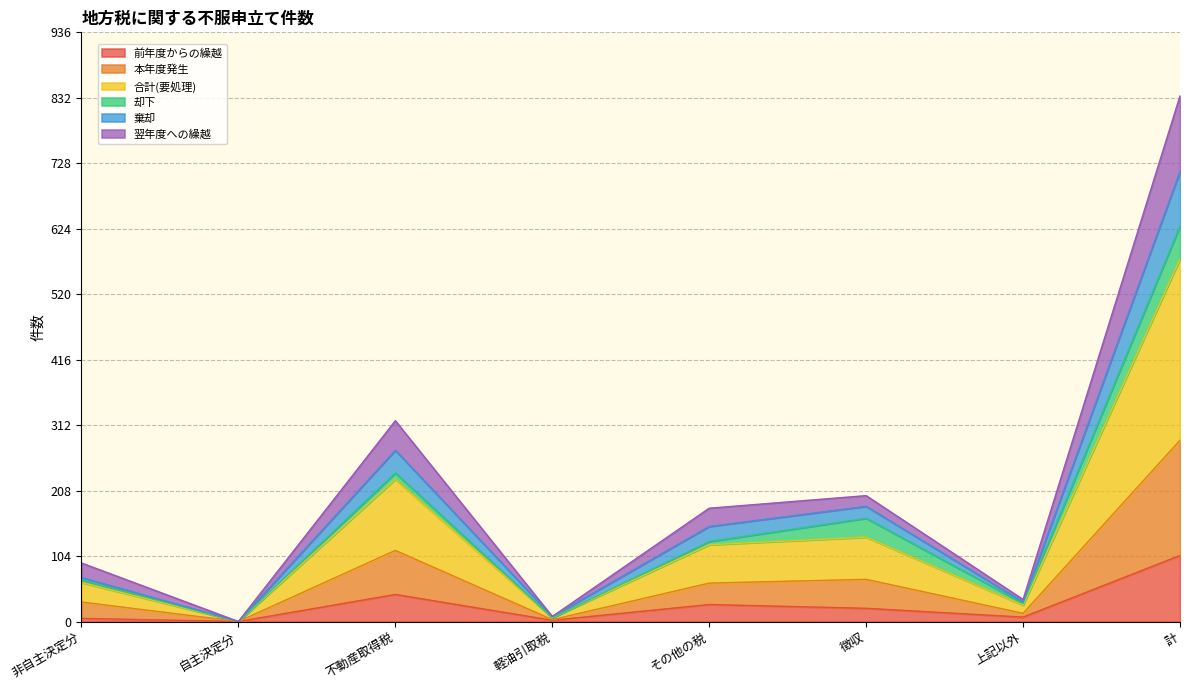

What is the total value across all series at 計?

835